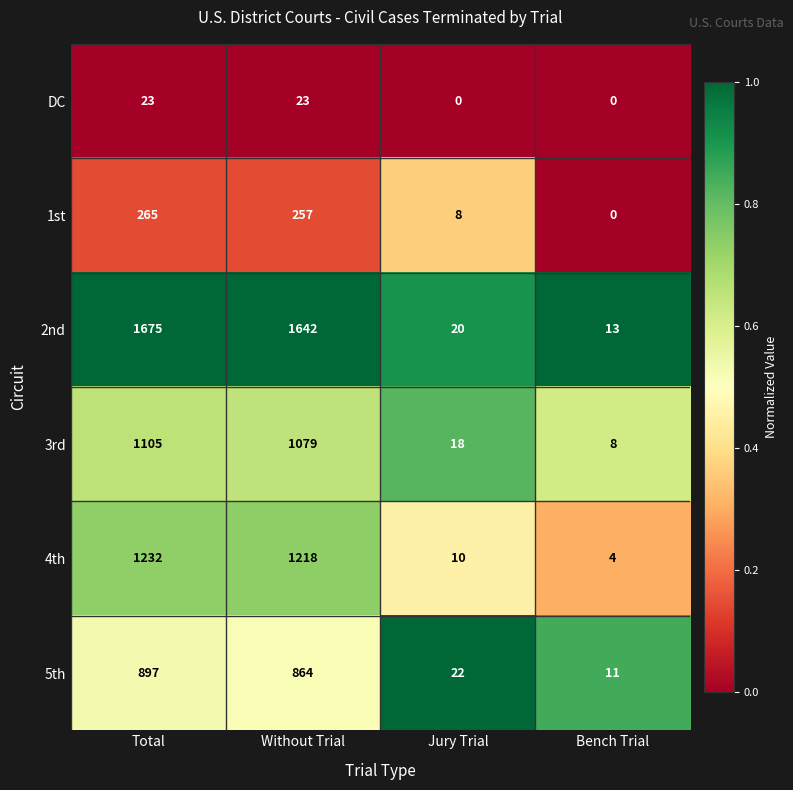

Rank the series at Without Trial from lowest to highest value.

DC, 1st, 5th, 3rd, 4th, 2nd